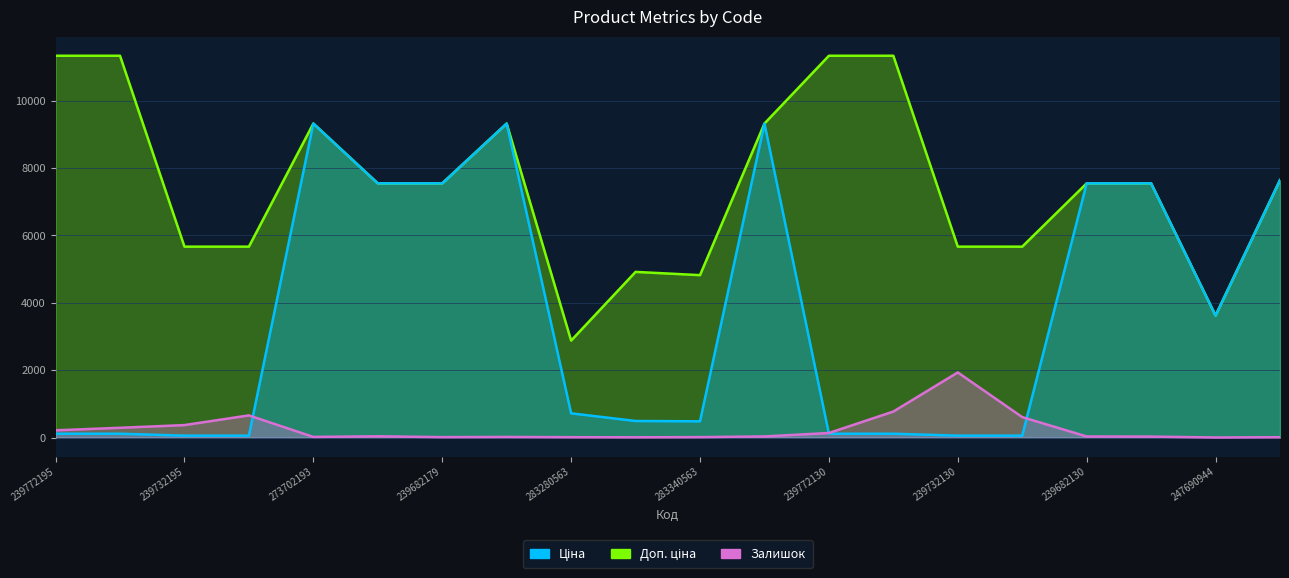

Is it true that Залишок equals 11.0 at 283280563?

True